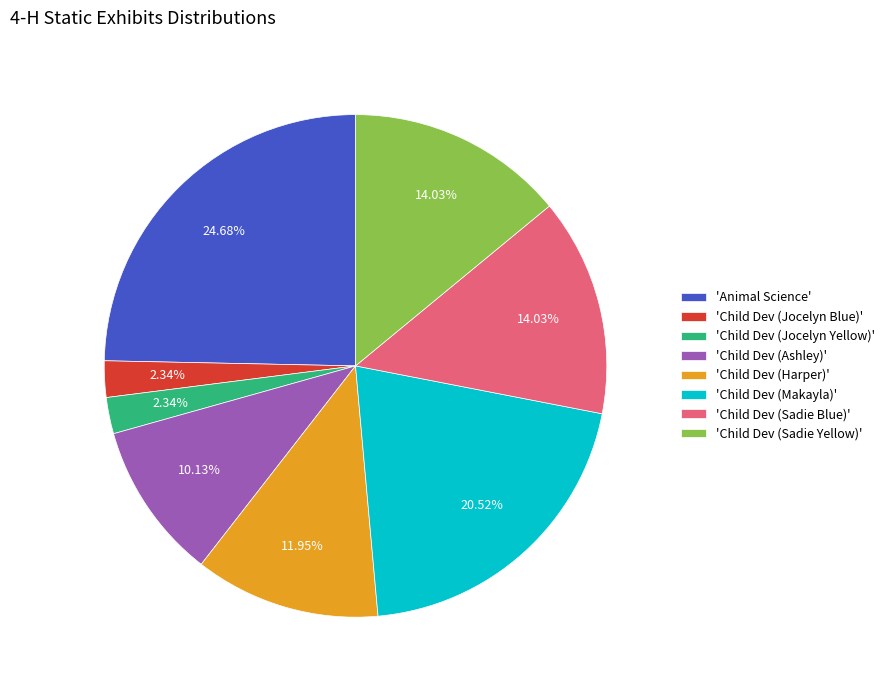

Does any single category account for the majority?

No